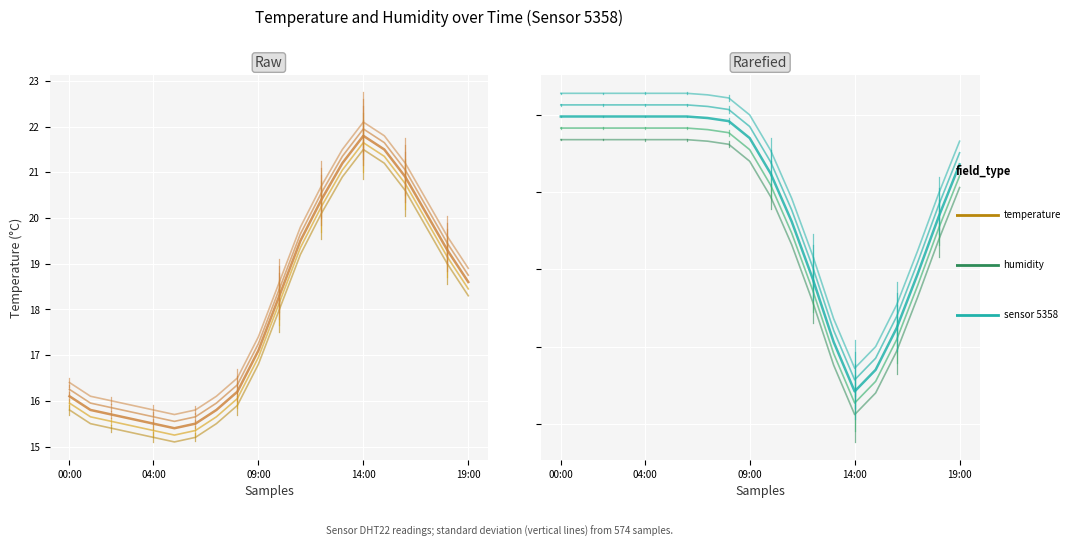

At which category does temperature reach its first local peak?

14:00